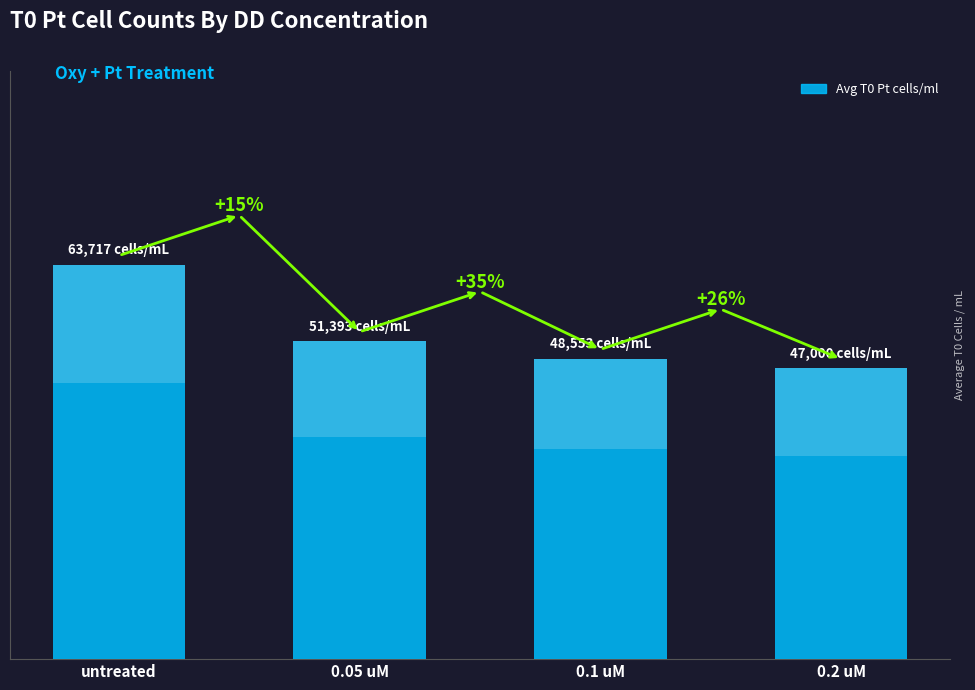

What is the sum of the values at untreated and 0.2 uM?

110716.8